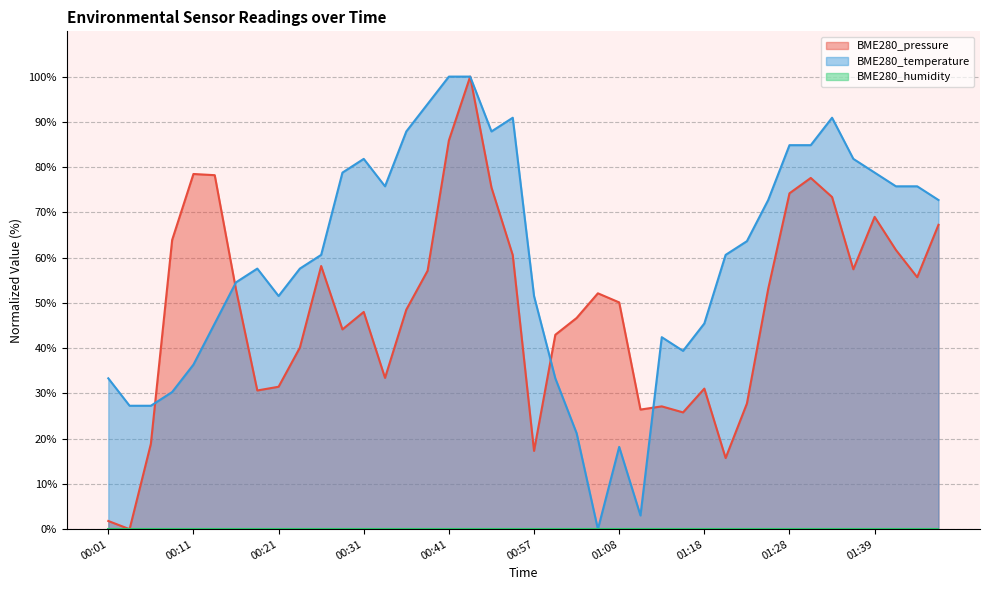

In BME280_pressure, how many points are higher than both neighbors (excluding endpoints)?

9